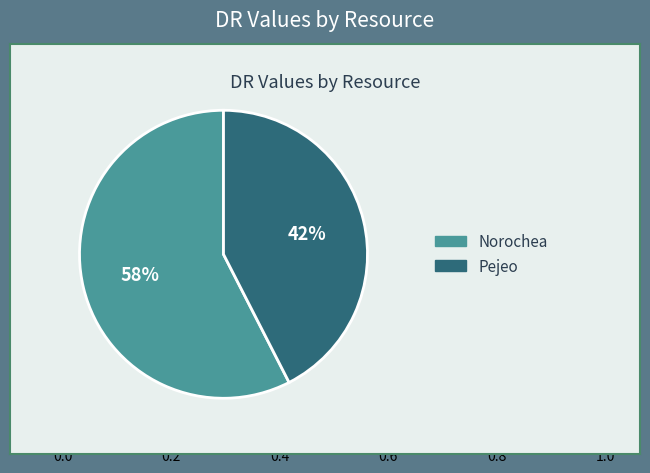

What is the ratio of the value at Norochea to the value at Pejeo?

1.4